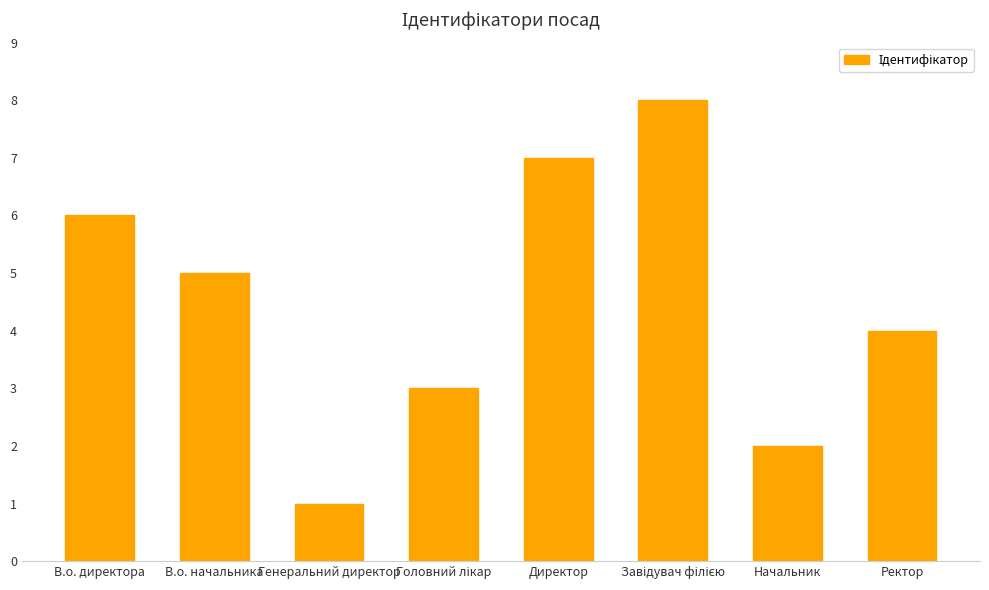

Reading left to right, transcribe all the data shown in this chart.

6	5	1	3	7	8	2	4